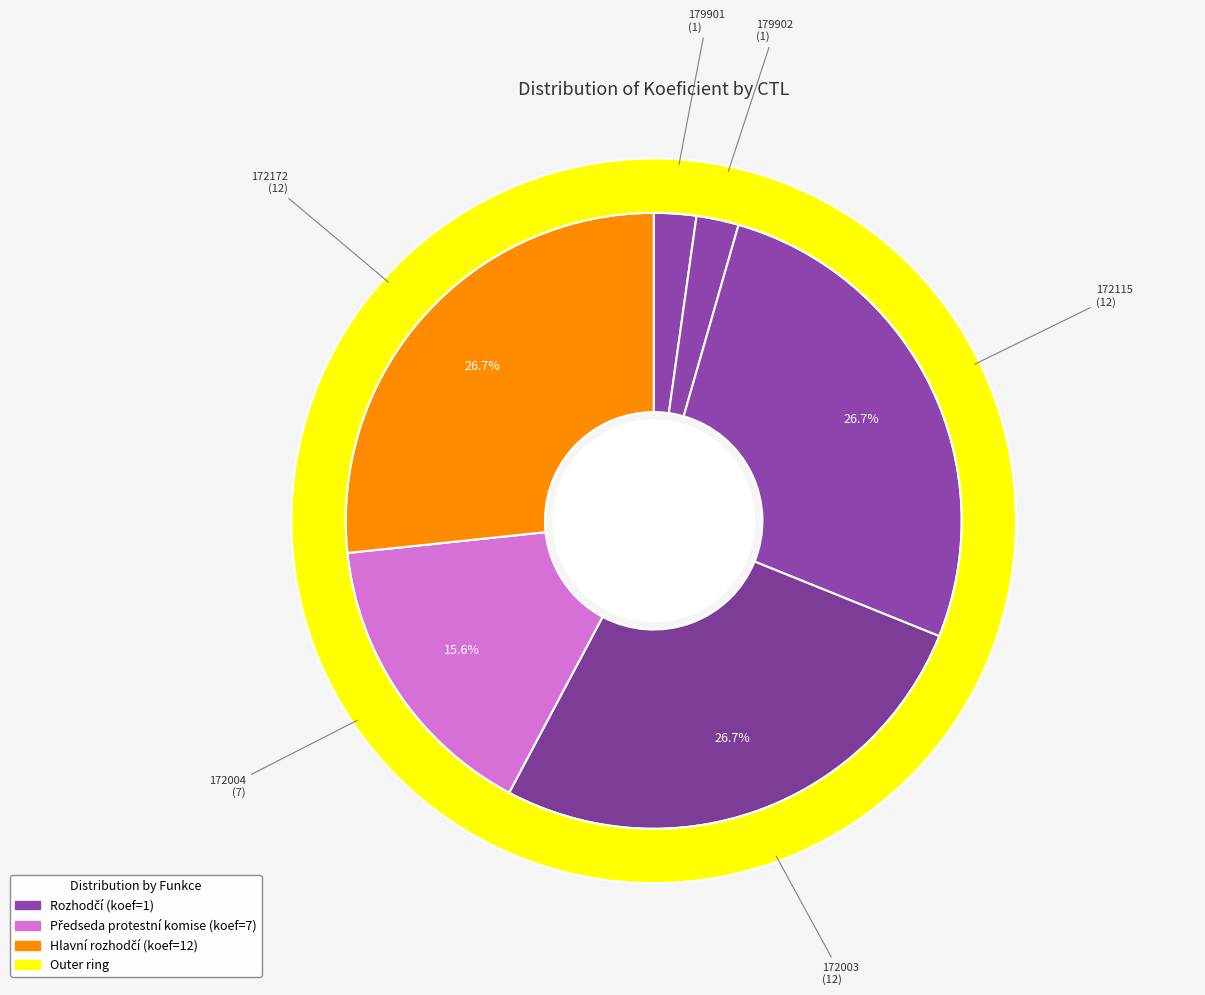

To the nearest percent, what is the average slice percentage?

17%